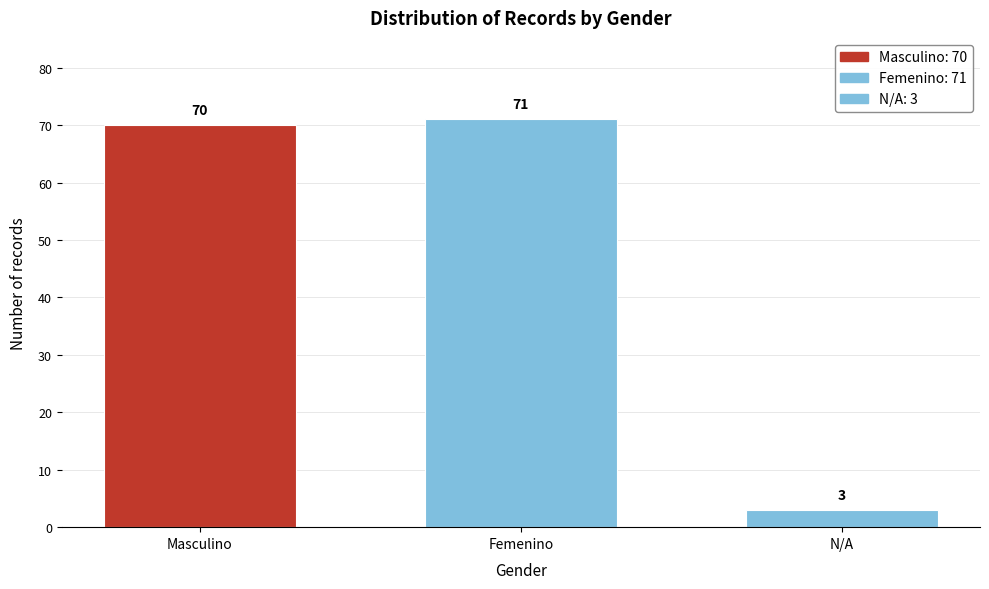

Reading left to right, extract all data points from this chart.

Masculino=70	Femenino=71	N/A=3